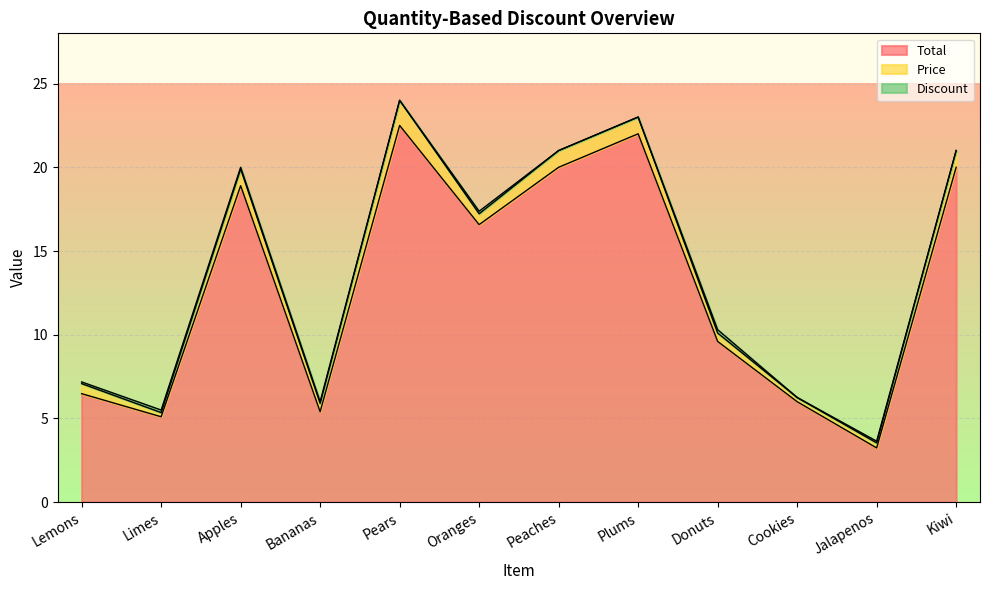

Is the value of Total at Cookies greater than the value of Price at Oranges?

Yes